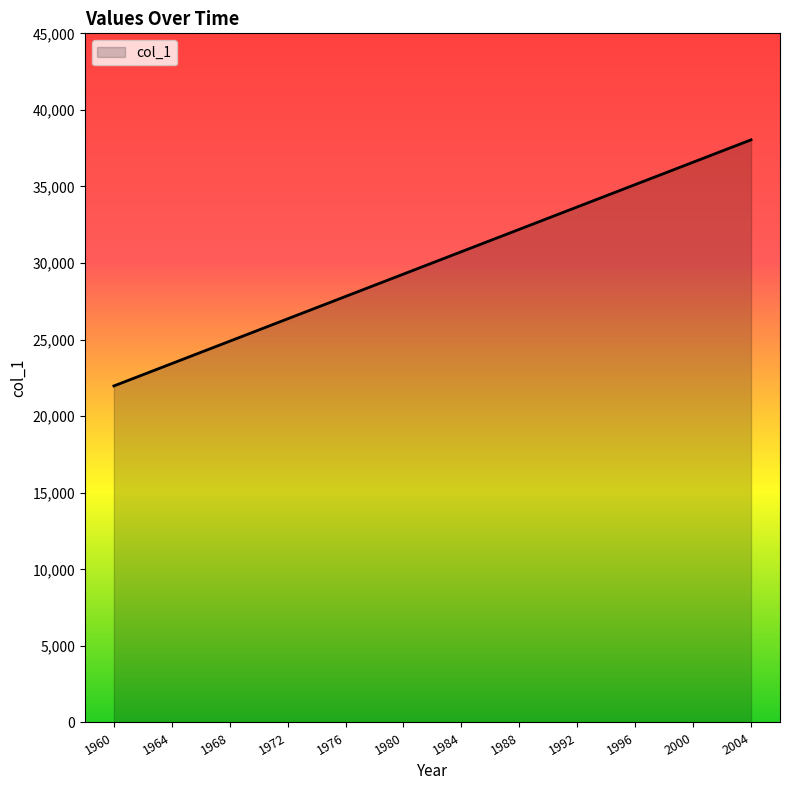

True or false: there are more than 1 points higher than both neighbors.

False